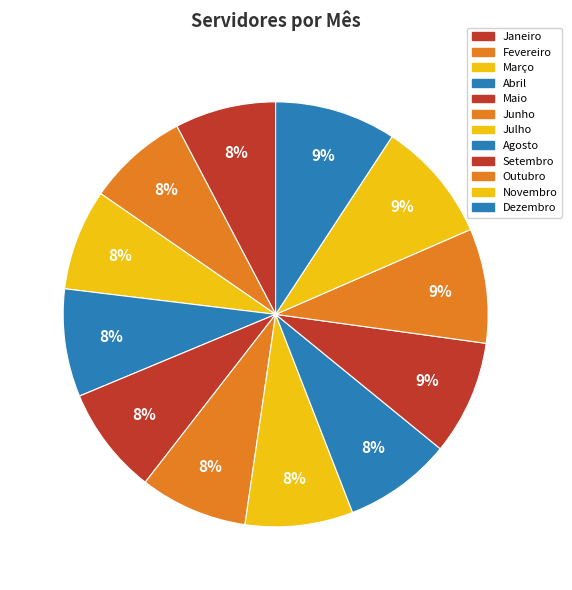

Is there a majority slice in this chart?

No